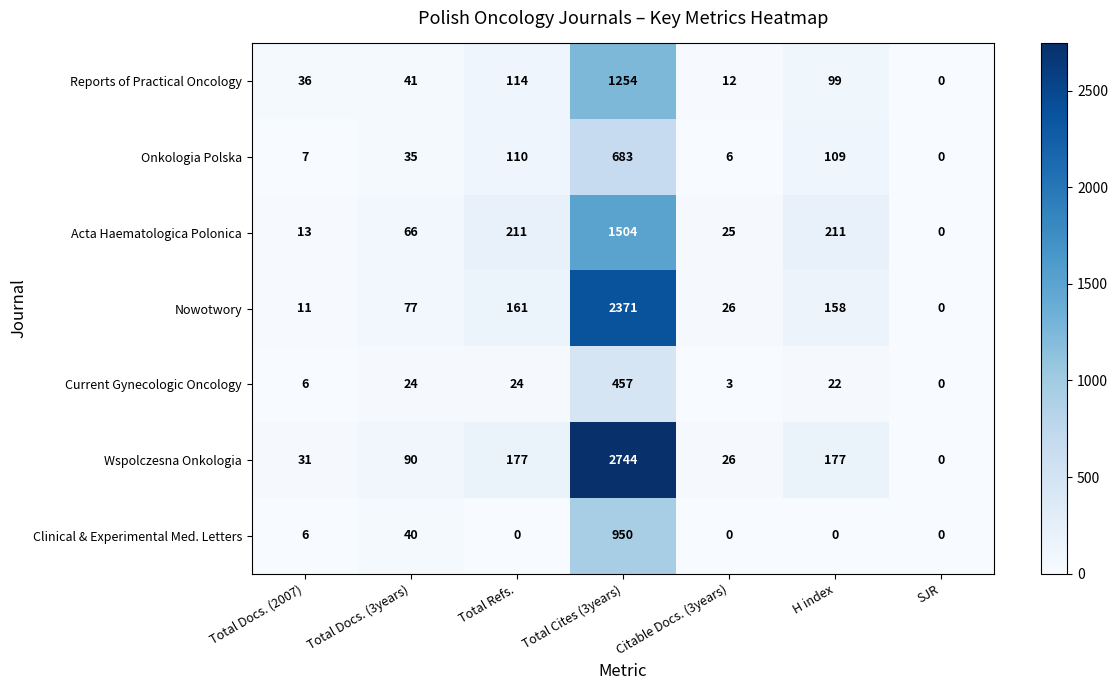

How many data points does each series have?

7